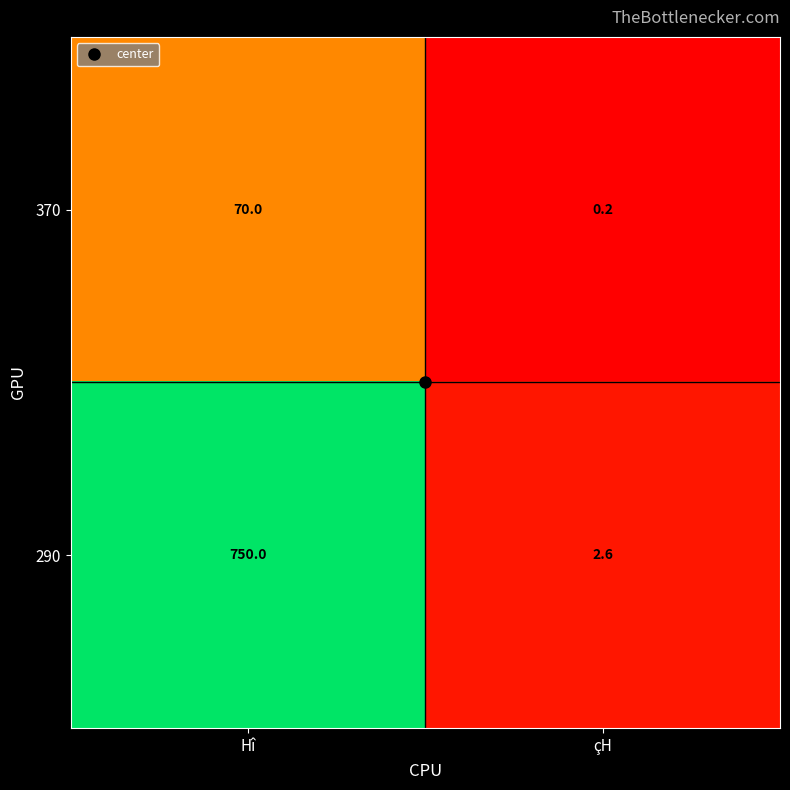

How many series are shown in this chart?

2